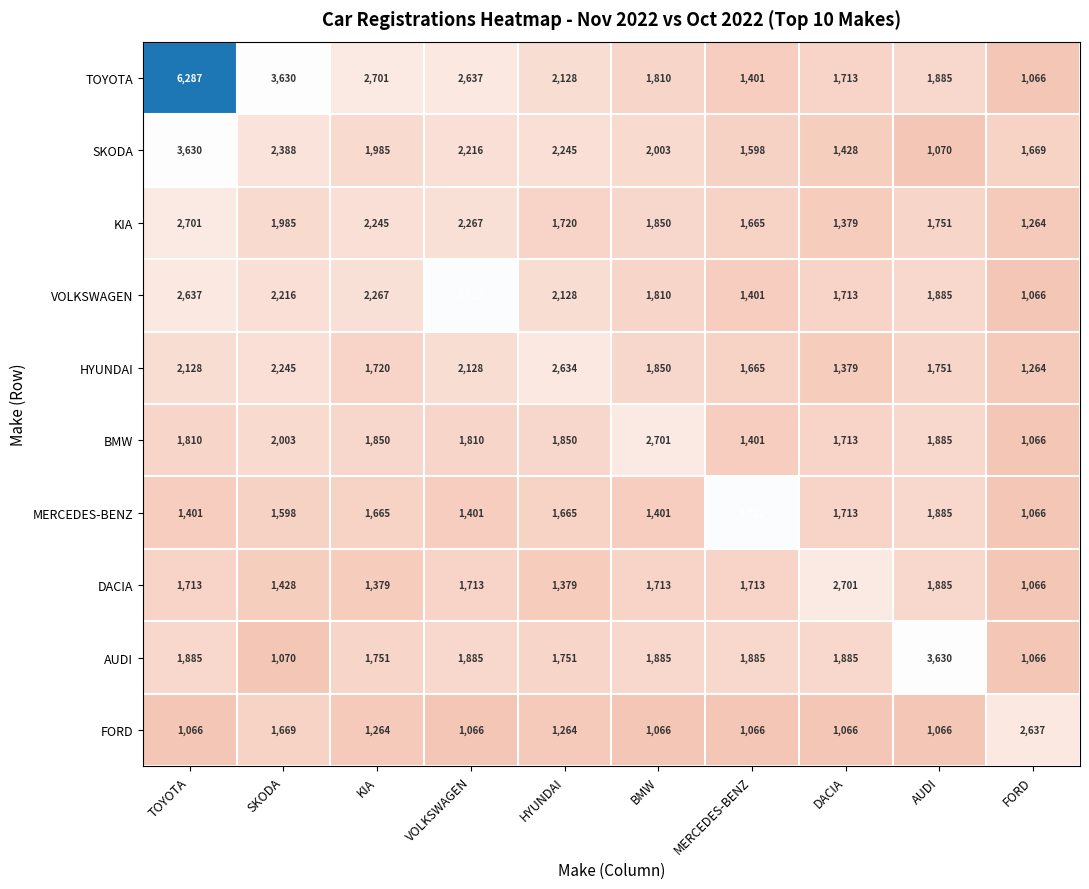

Is it true that MERCEDES-BENZ equals 1665 at HYUNDAI?

True